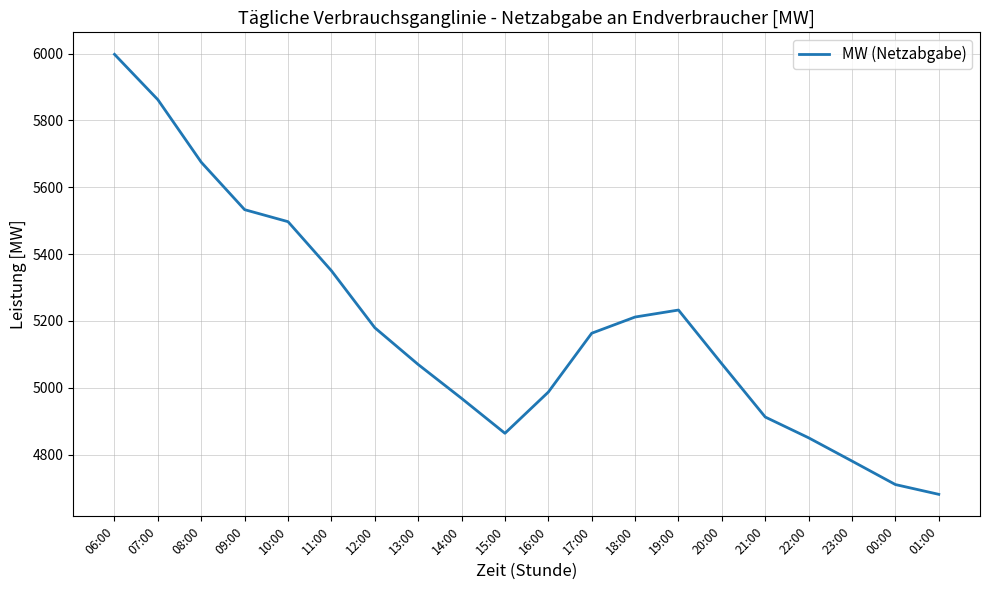

The value at 06:00 is 5997.9. True or false?

True